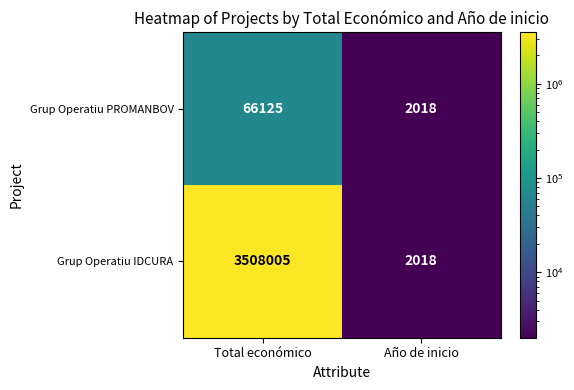

Which series has the largest total across all categories?

Grup Operatiu IDCURA